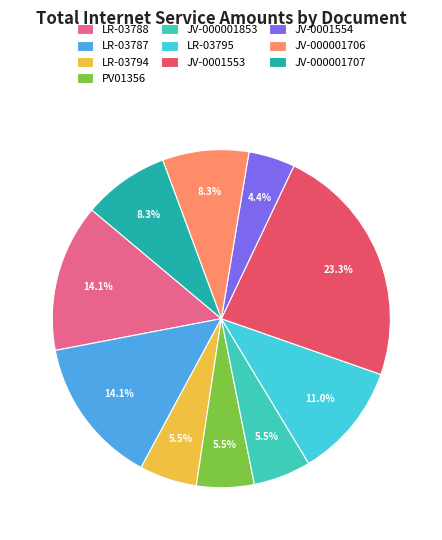

Count the number of slices in the pie.

10